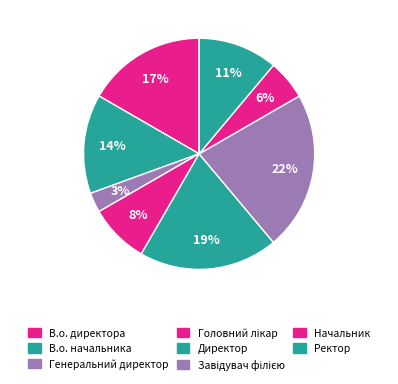

To the nearest percent, what is the difference between the largest and smallest slice percentages?

19%